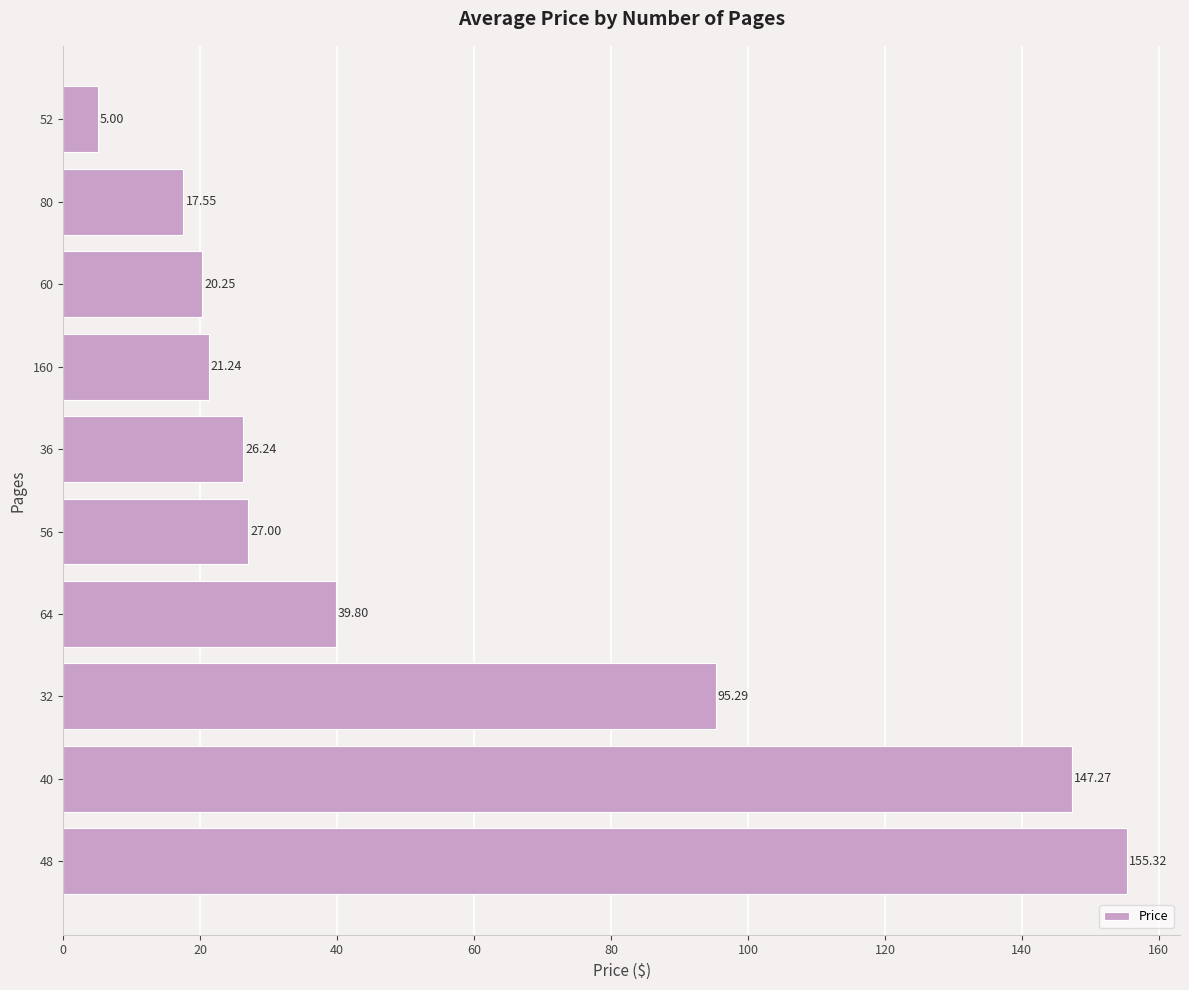

Rank the categories by value from lowest to highest.

52, 80, 60, 160, 36, 56, 64, 32, 40, 48